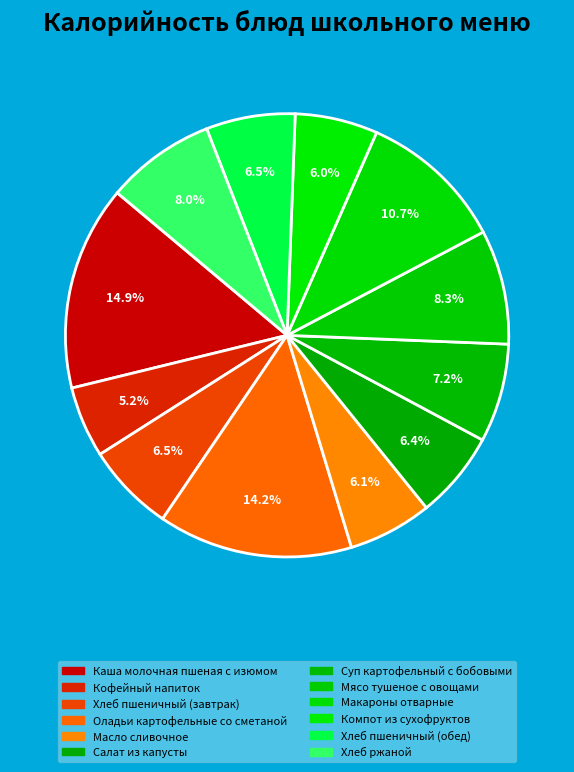

The Кофейный напиток slice represents 1% of the pie. True or false?

False